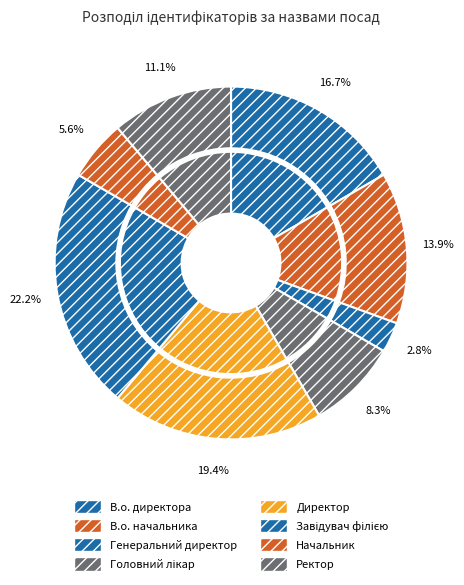

Does В.о. директора represent more than half of the total?

No